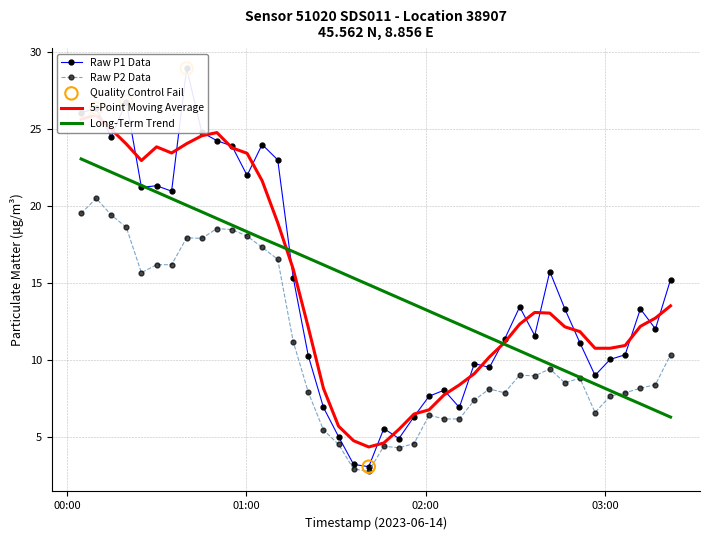

What is the minimum value for Raw P2 Data?

2.8